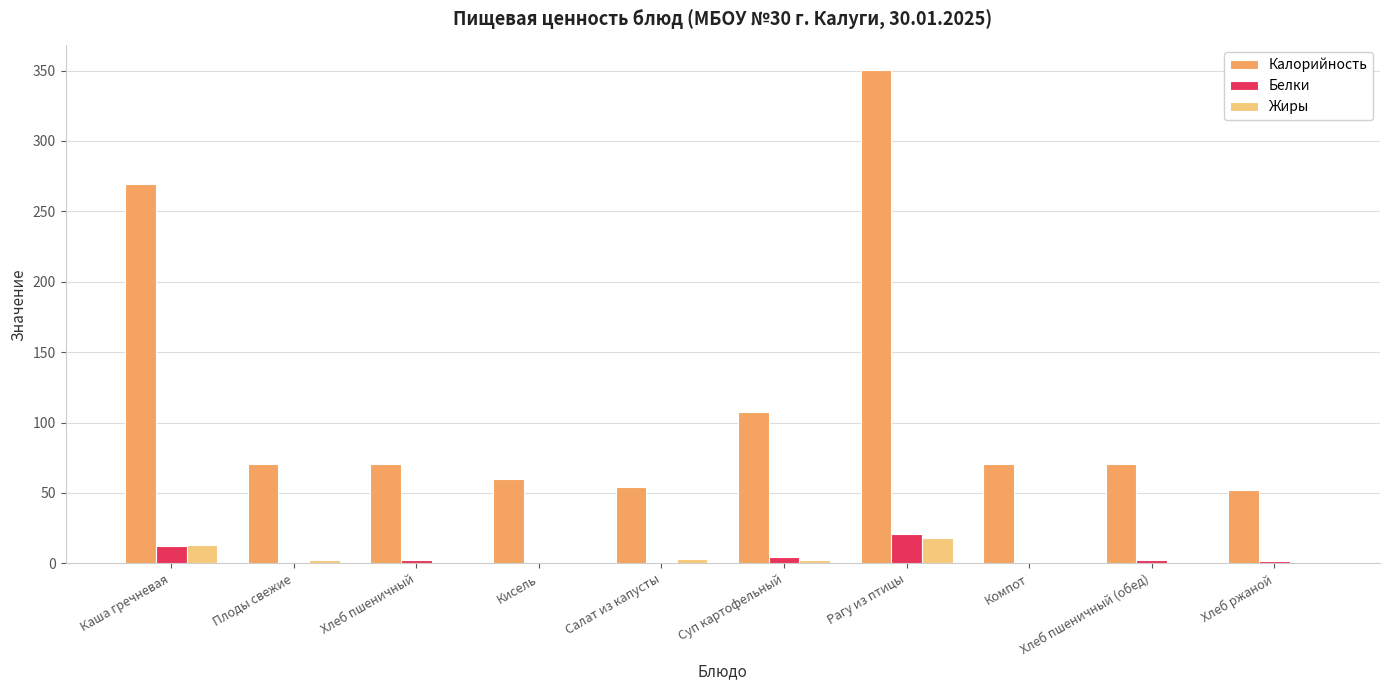

What is the sum of all Белки values?

46.8